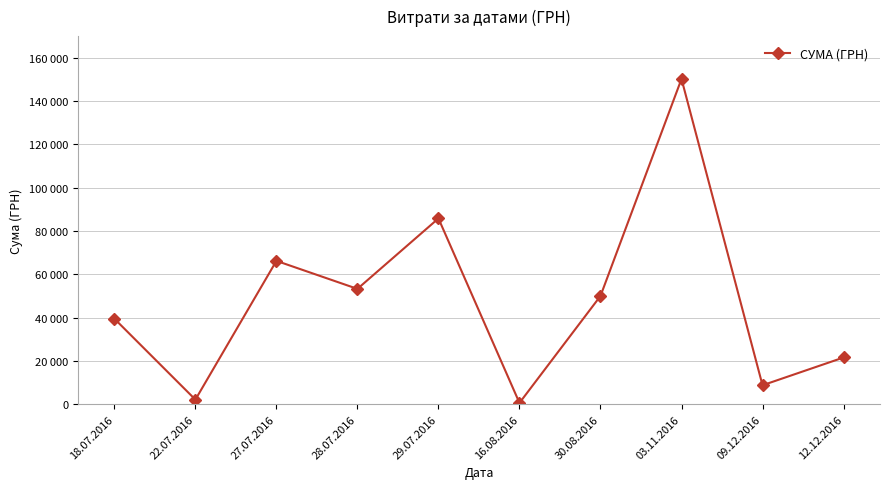

Does the chart have visible grid lines?

Yes